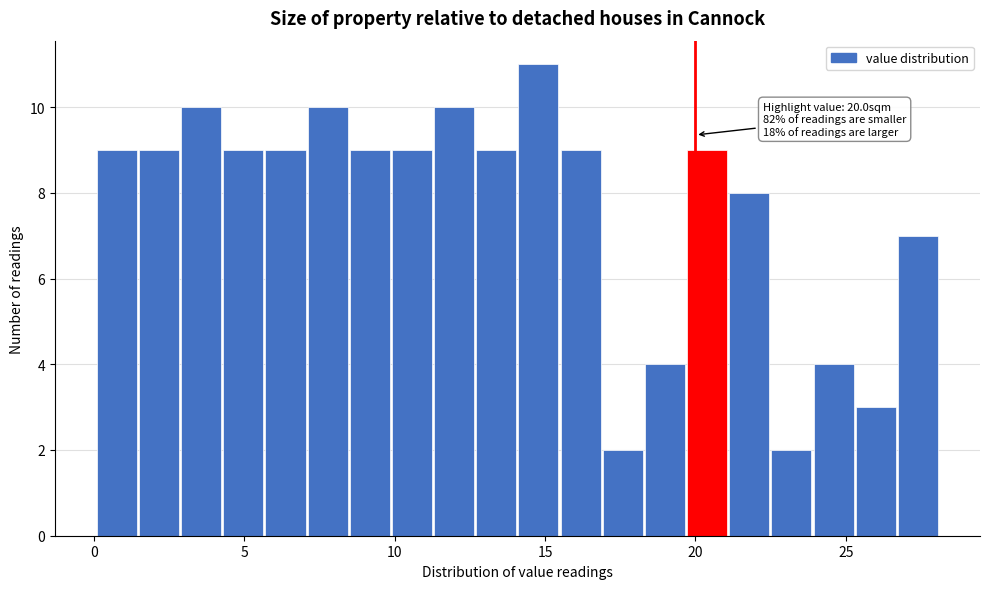

Around what value on the x-axis is the tallest bar? Give the approximate position of its centre, as read against the axis.

15.0